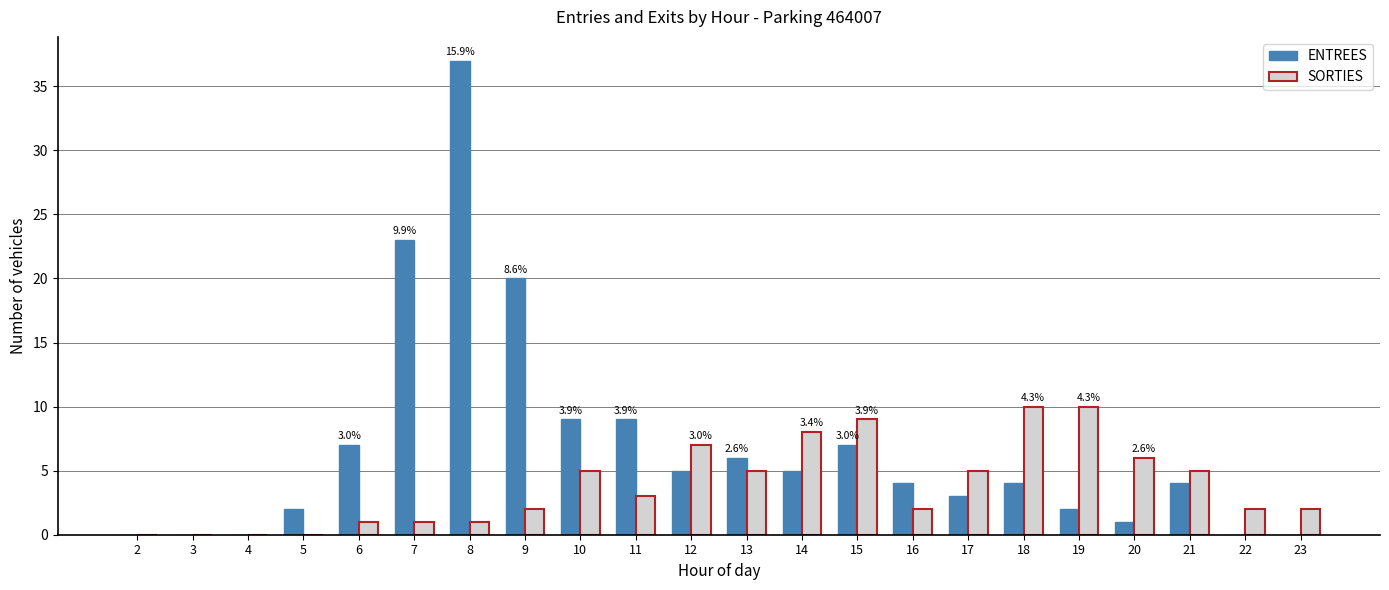

What is the average value of the ENTREES series?

7